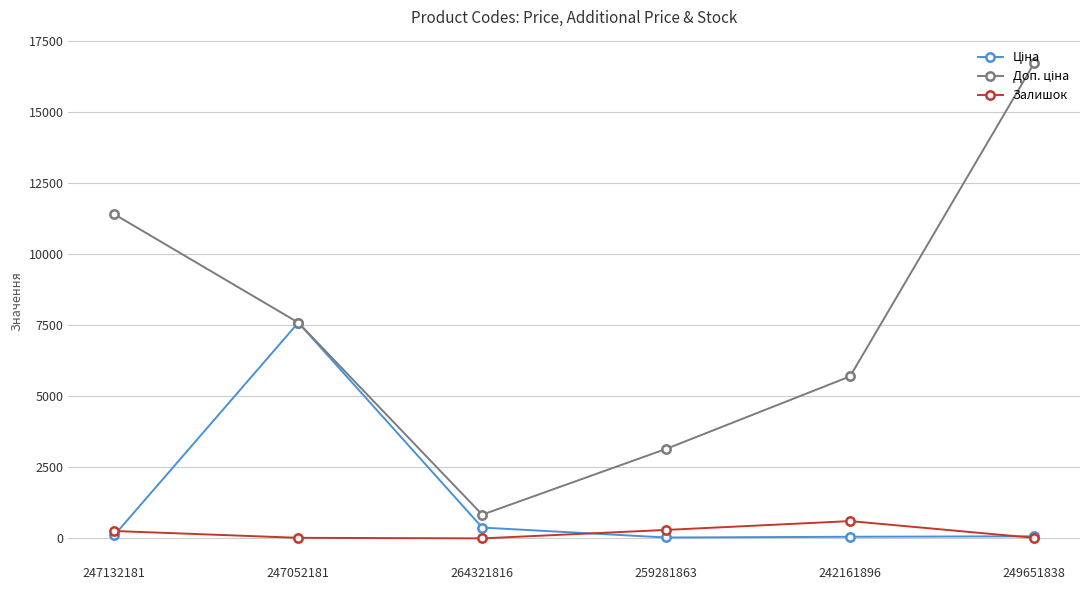

What is the maximum value shown in the chart?

16722.0